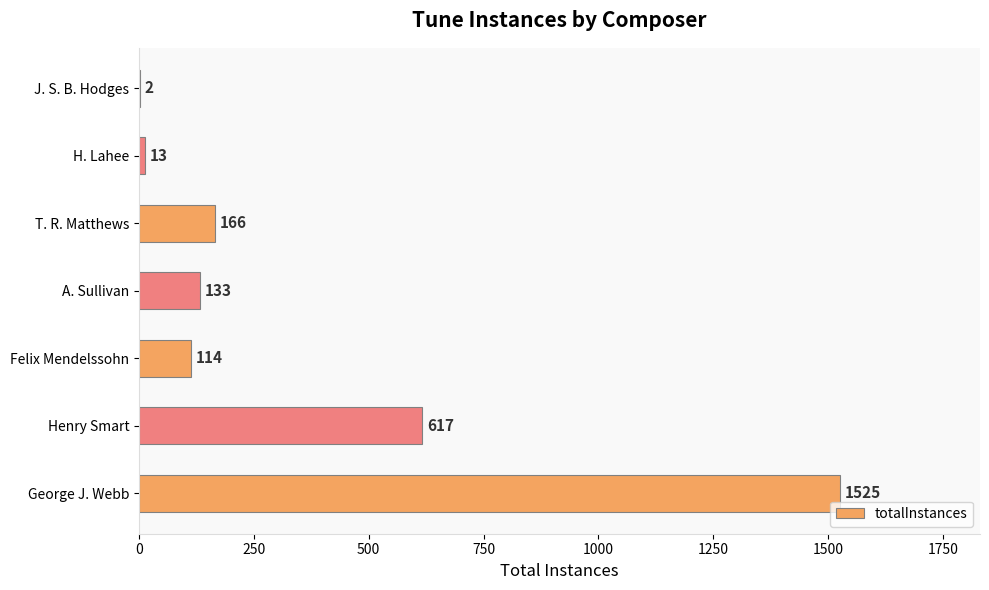

Approximately how many times larger is the value at Henry Smart compared to H. Lahee?

47.5